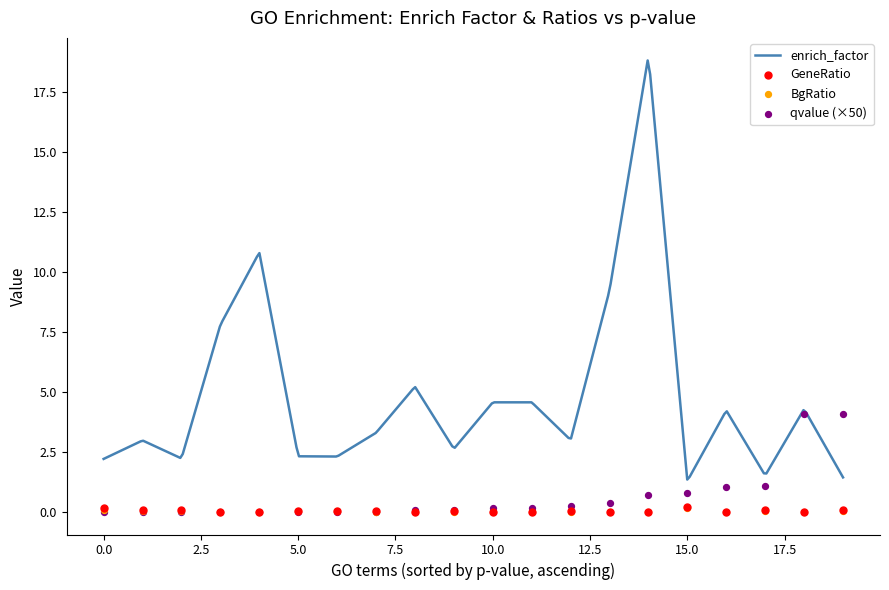

What is the lowest value of the enrich_factor series?

1.3